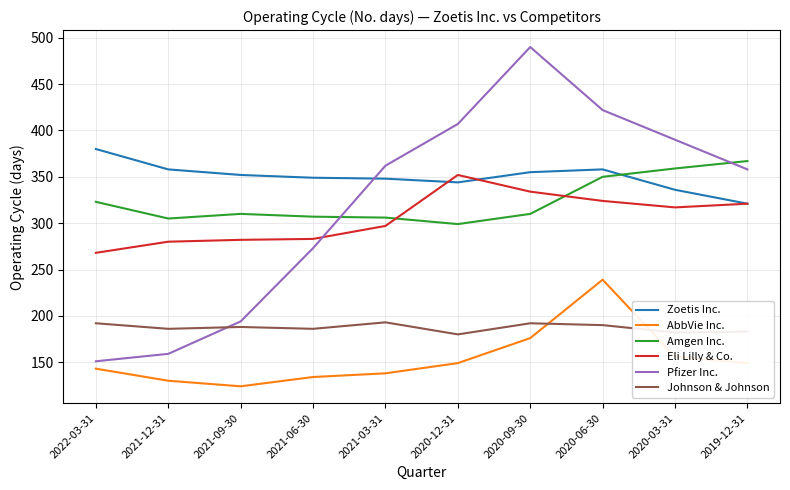

What is the minimum value for Eli Lilly & Co.?

268